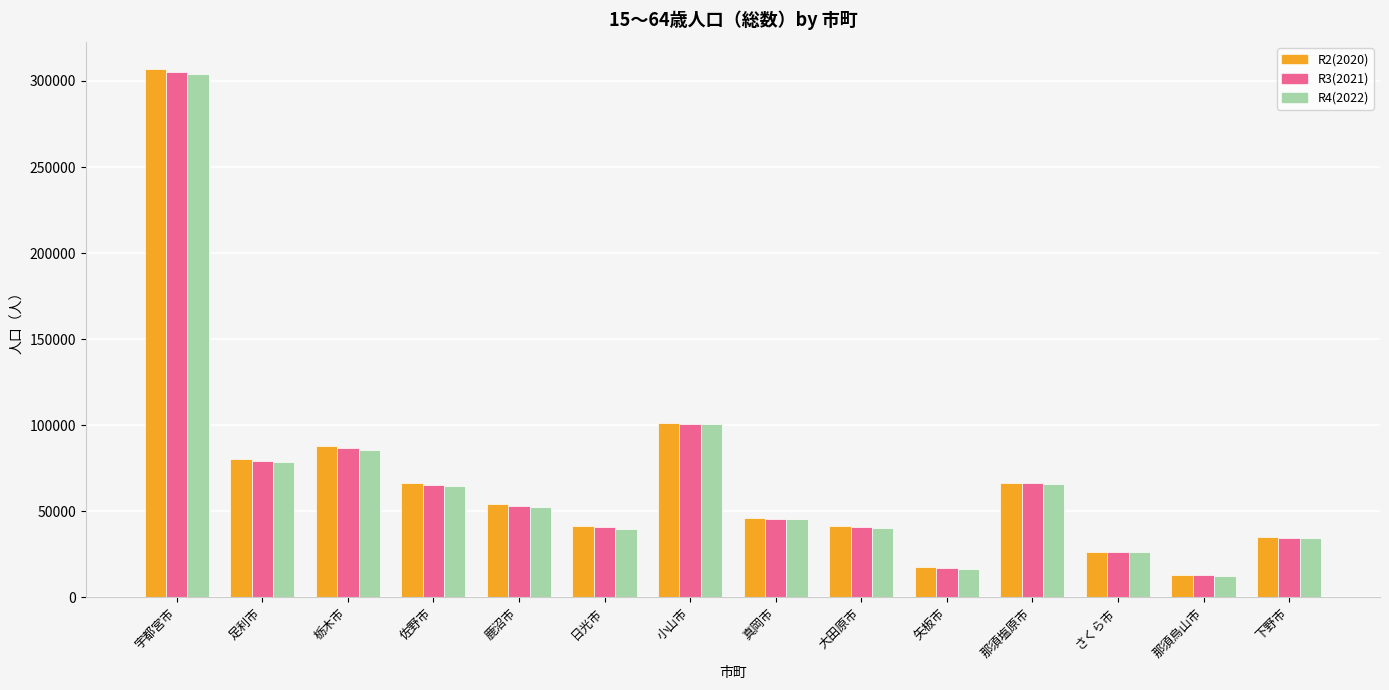

How many data points in R4(2022) are less than 52457?

7